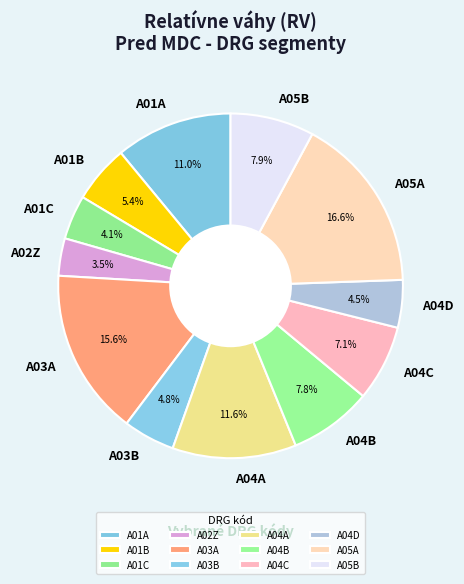

Between A03A and A05A, which is larger?

A05A